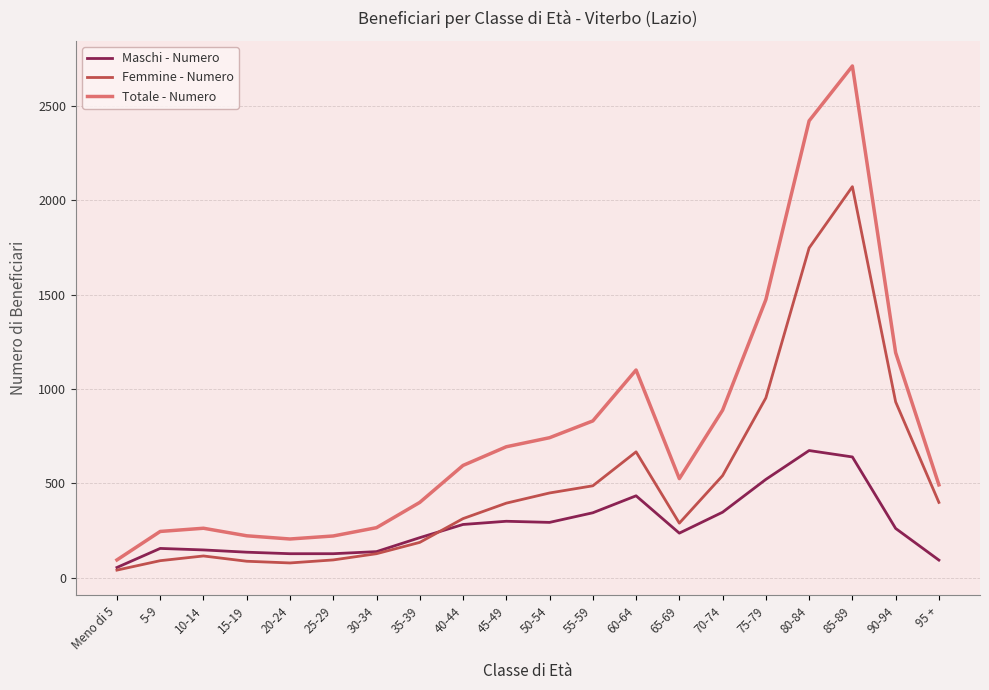

What is the total value across all series at 90-94?

2386